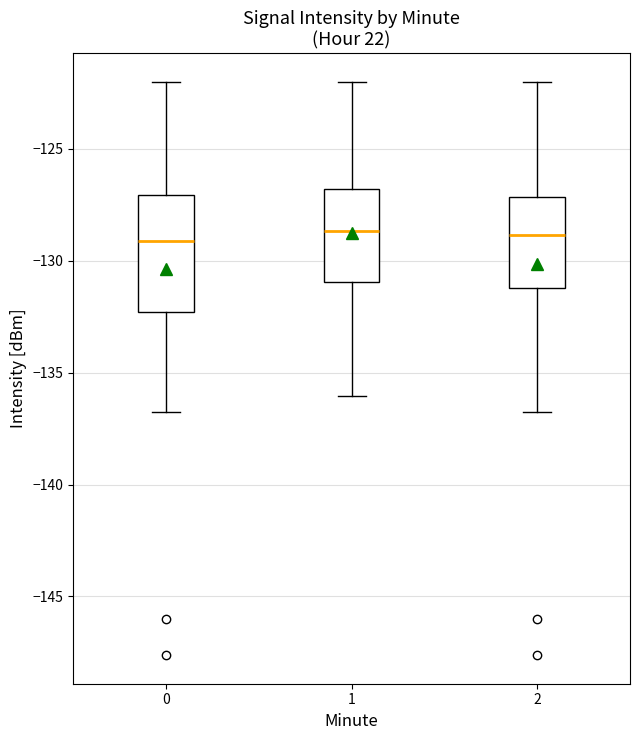

Where is the lower edge of the box at x = 2 on the y-axis? The values are not printed on the chart, so give them approximately, as read against the axis.

-131.0